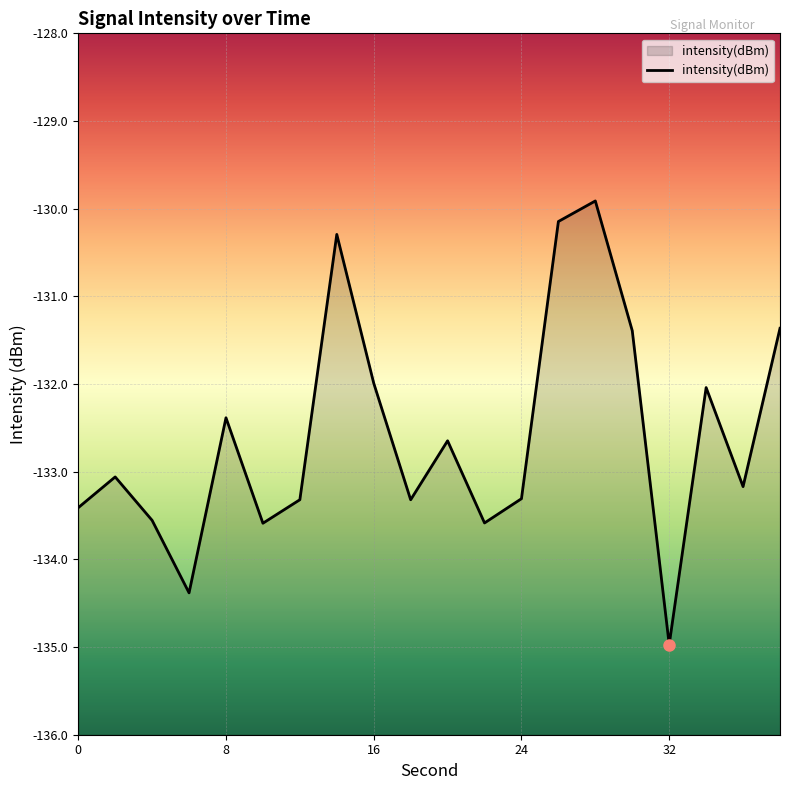

List the labels in order of value, largest first.

28, 26, 14, 38, 30, 16, 34, 8, 20, 2, 36, 24, 12, 18, 0, 4, 22, 10, 6, 32